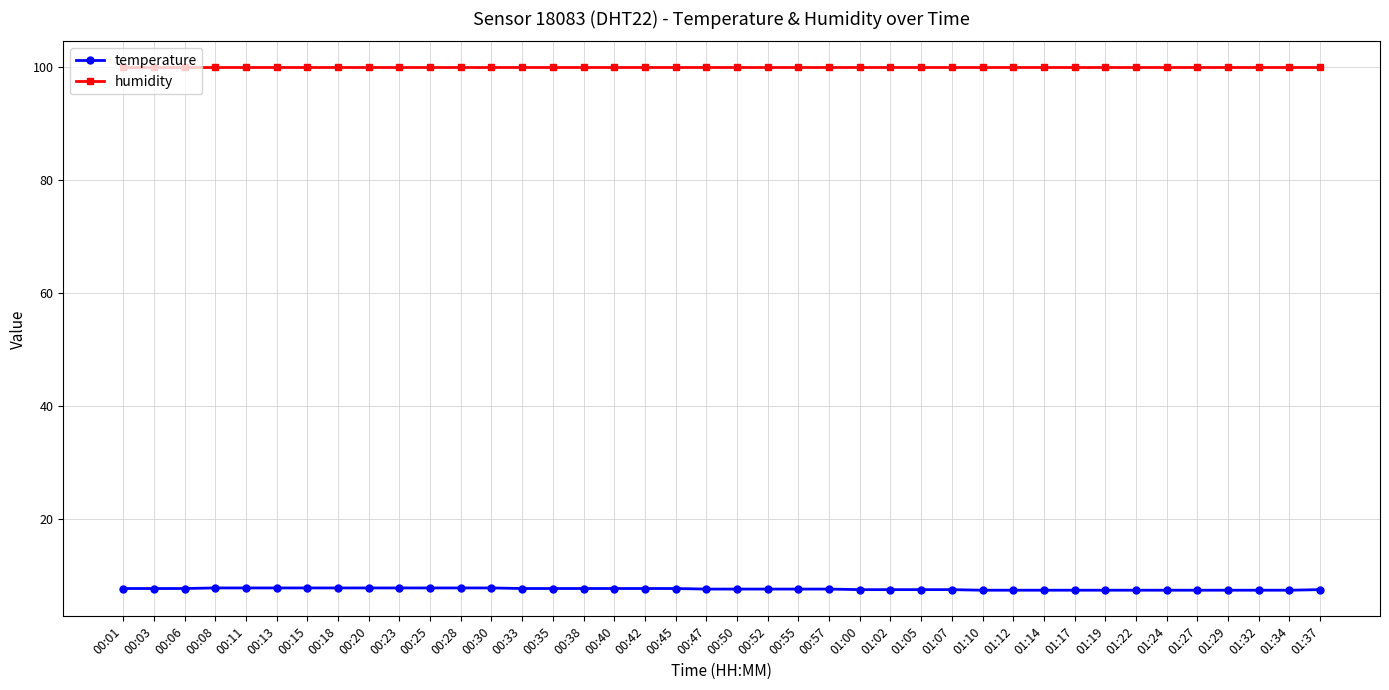

Which series has the largest total across all categories?

humidity